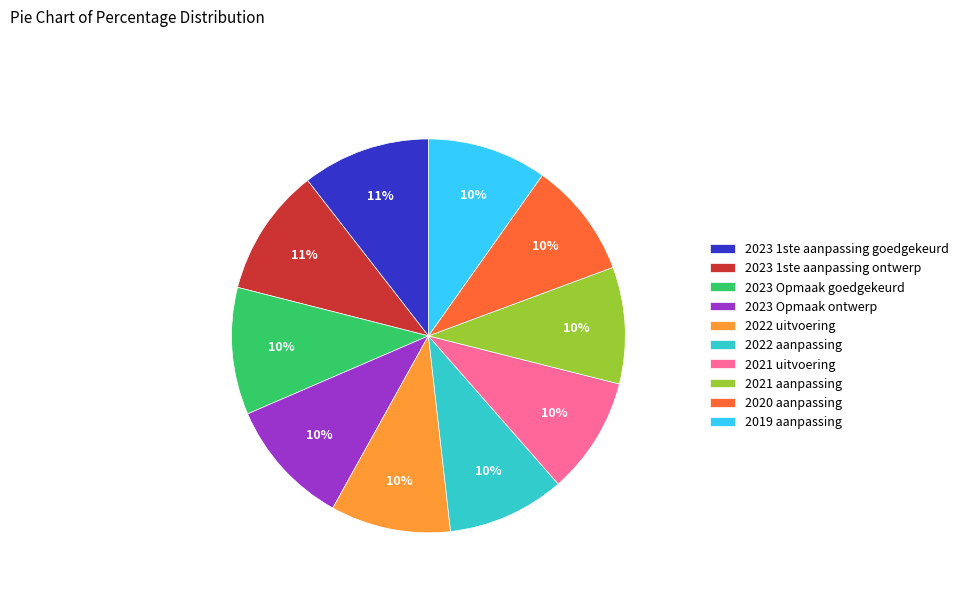

Approximately how many times larger is the value at 2022 uitvoering compared to 2019 aanpassing?

1.0